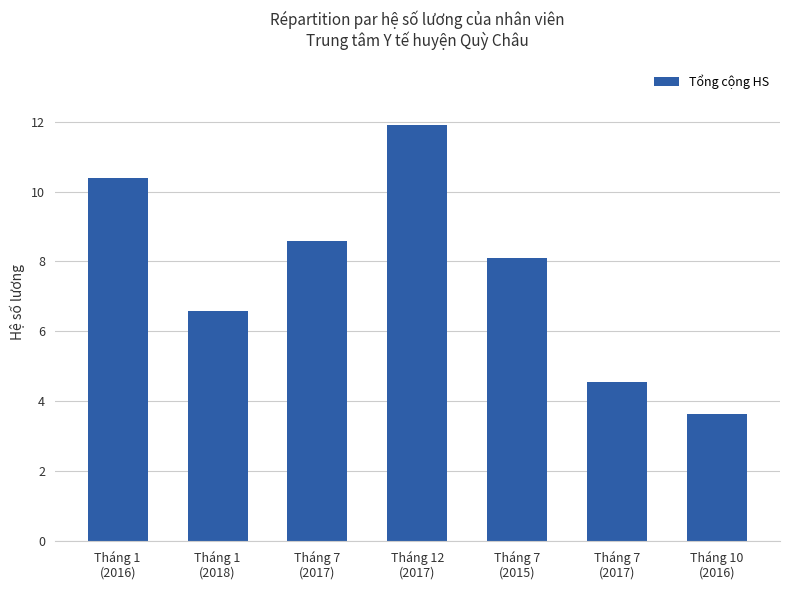

What is the ratio of the value at Tháng 1
(2016) to the value at Tháng 7
(2017)?

1.2